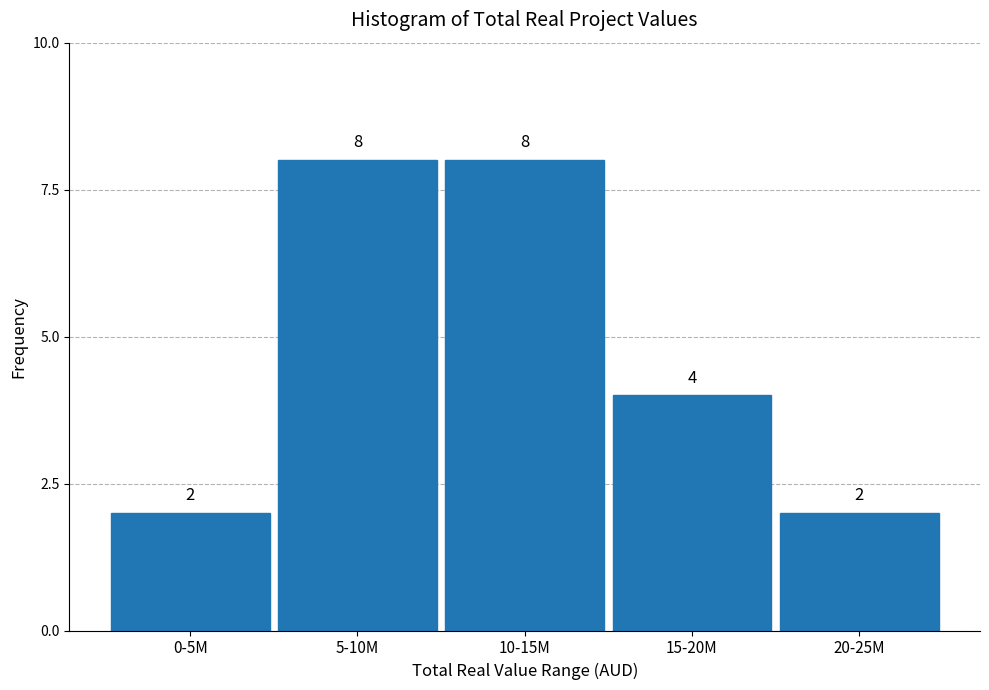

Reading left to right, what are all the values shown in this chart?

2	8	8	4	2